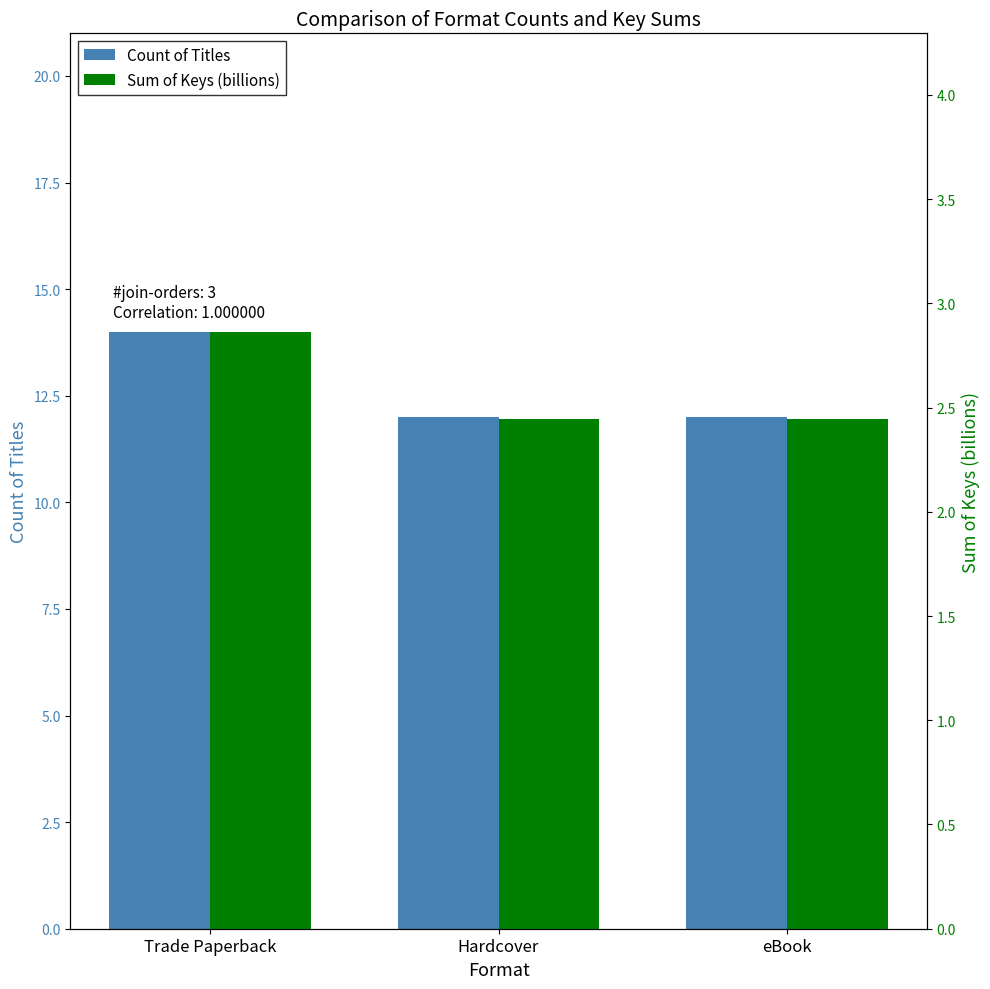

Which category has the lowest value across all series?

Hardcover